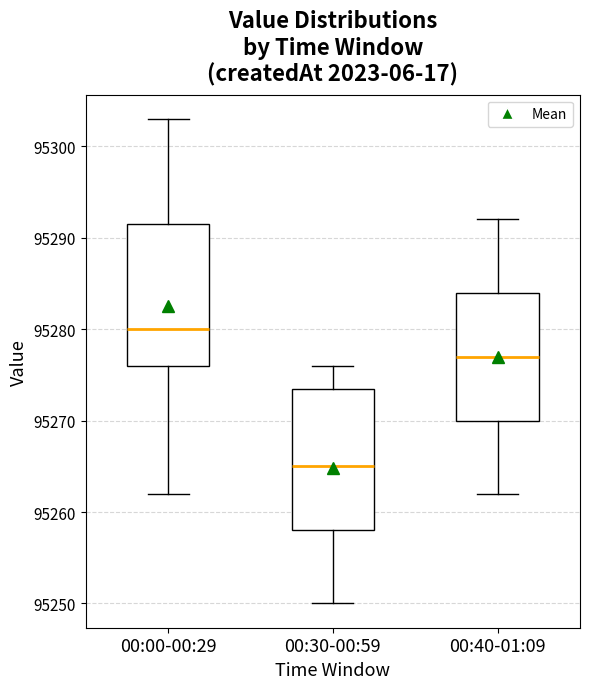

Reading left to right, read every box against the y-axis: the position of its median line, the range the box covers, and the ends of its whiskers. The values are not printed on the chart, so give them approximately, as read against the axis.

00:00-00:29: median 95280, box 95276 to 95292, whiskers 95262 to 95303
00:30-00:59: median 95265, box 95258 to 95274, whiskers 95250 to 95276
00:40-01:09: median 95277, box 95270 to 95284, whiskers 95262 to 95292